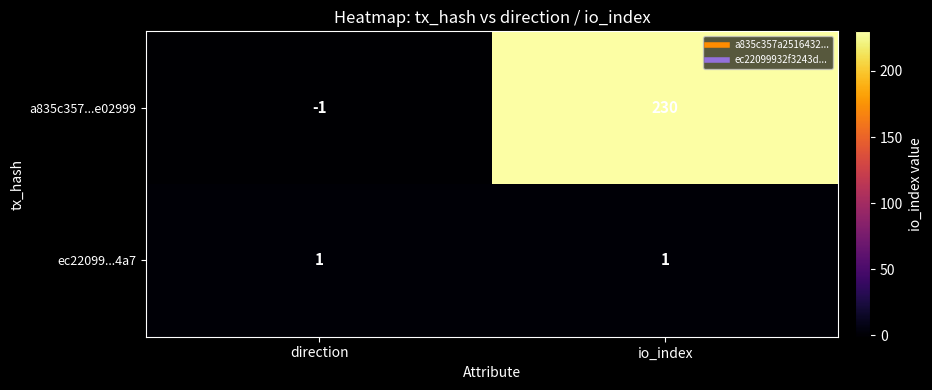

Which category has the highest value across all series?

io_index